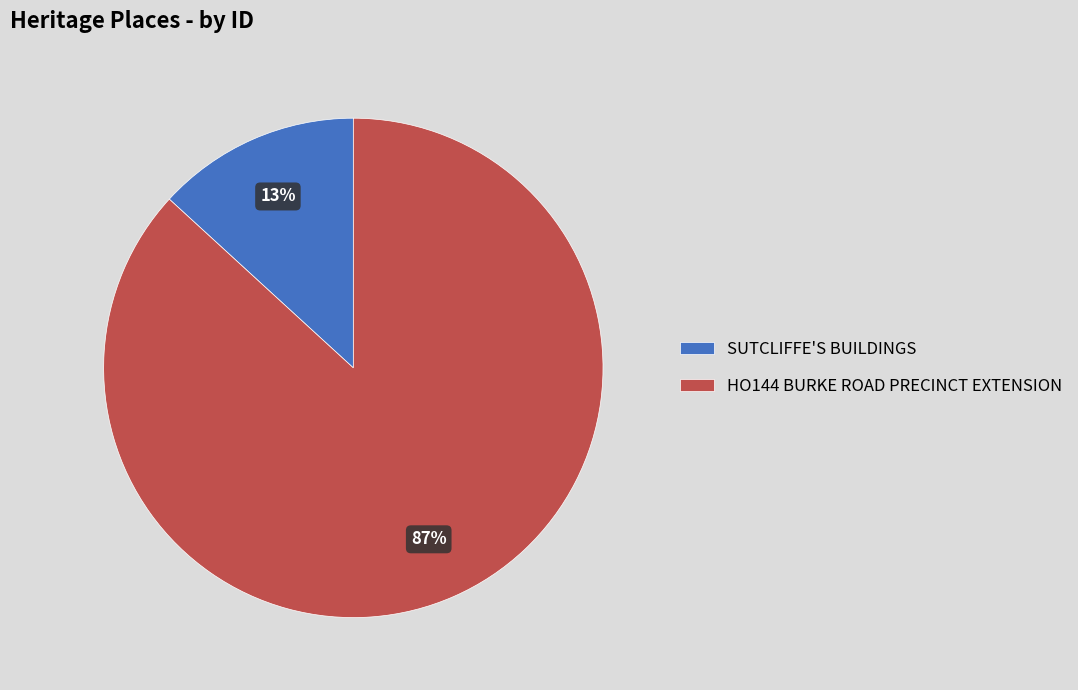

Is the sum of SUTCLIFFE'S BUILDINGS and HO144 BURKE ROAD PRECINCT EXTENSION greater than half?

Yes